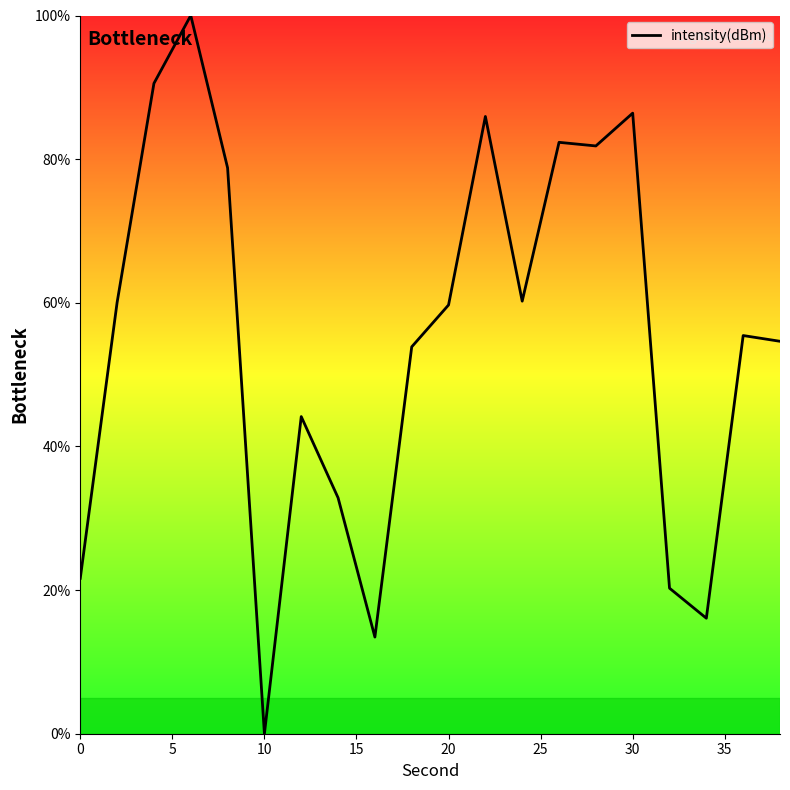

What is the maximum value shown in the chart?

100.0